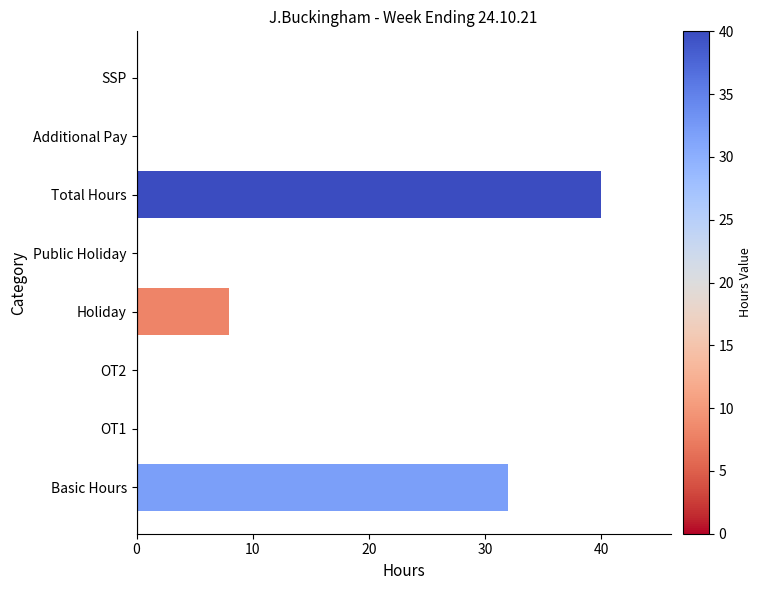

Reading bottom to top, what are all the values shown in this chart?

Basic Hours=32	OT1=0	OT2=0	Holiday=8	Public Holiday=0	Total Hours=40	Additional Pay=0	SSP=0